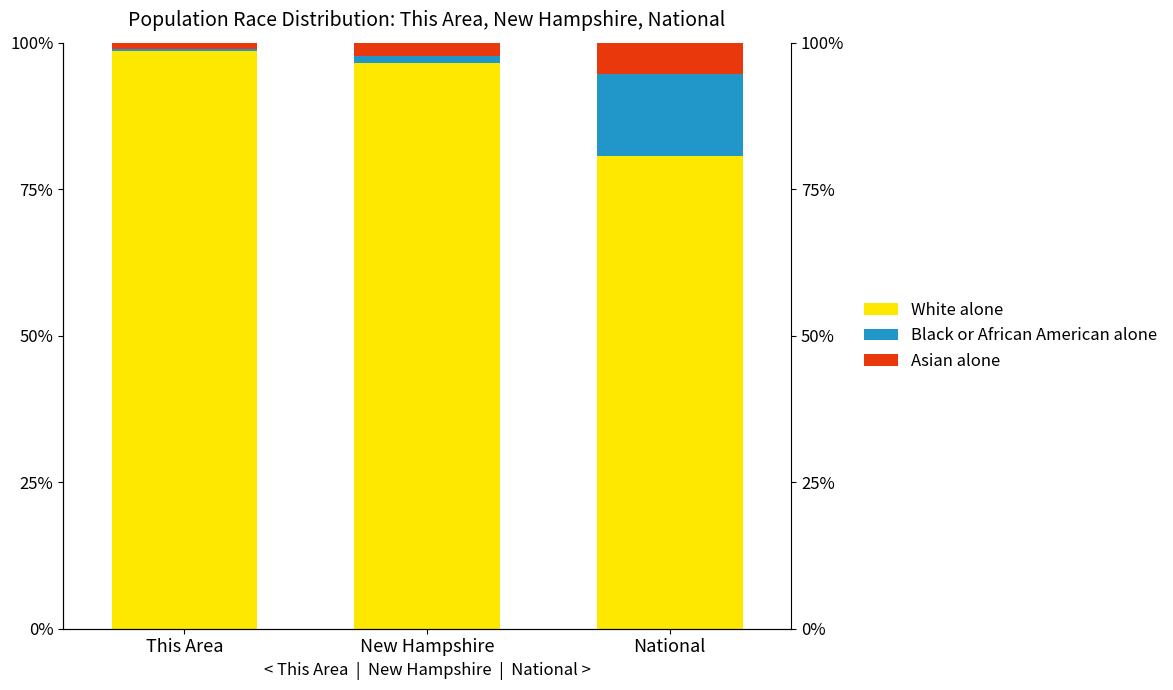

Where is White alone nearest to the value 89?

New Hampshire